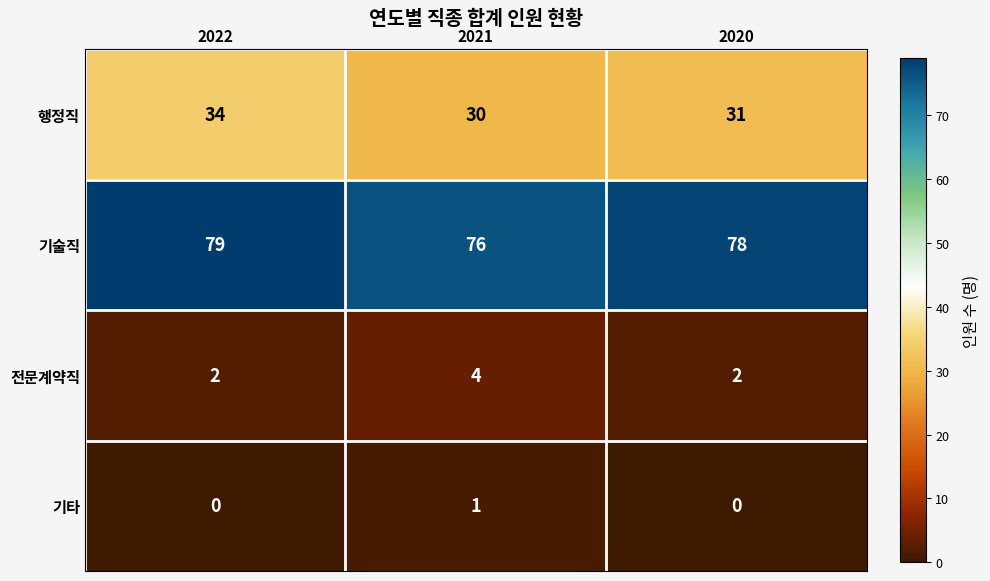

Reading left to right, list all the values displayed in this chart.

행정직: 2022=34	2021=30	2020=31
기술직: 2022=79	2021=76	2020=78
전문계약직: 2022=2	2021=4	2020=2
기타: 2022=0	2021=1	2020=0